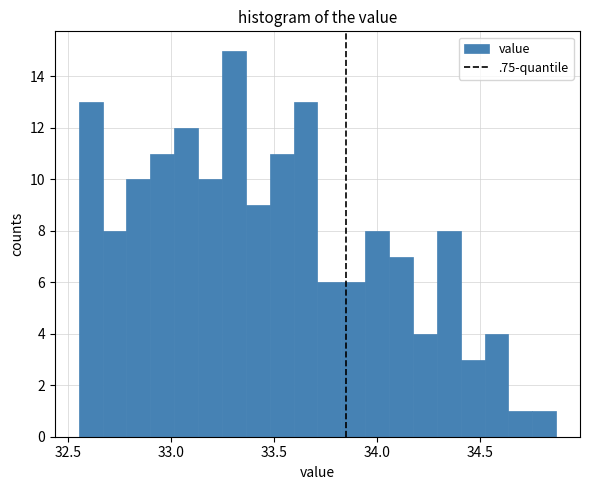

Read against the x-axis, roughly where is the centre of the tallest bar?

33.30